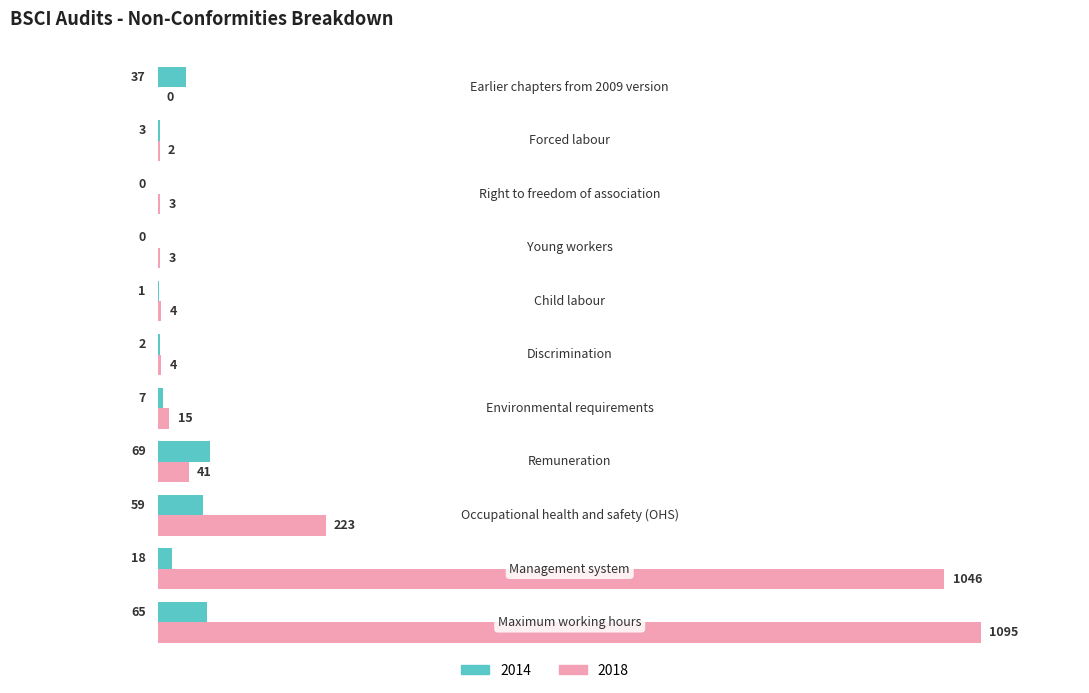

What is the maximum value shown in the chart?

1095